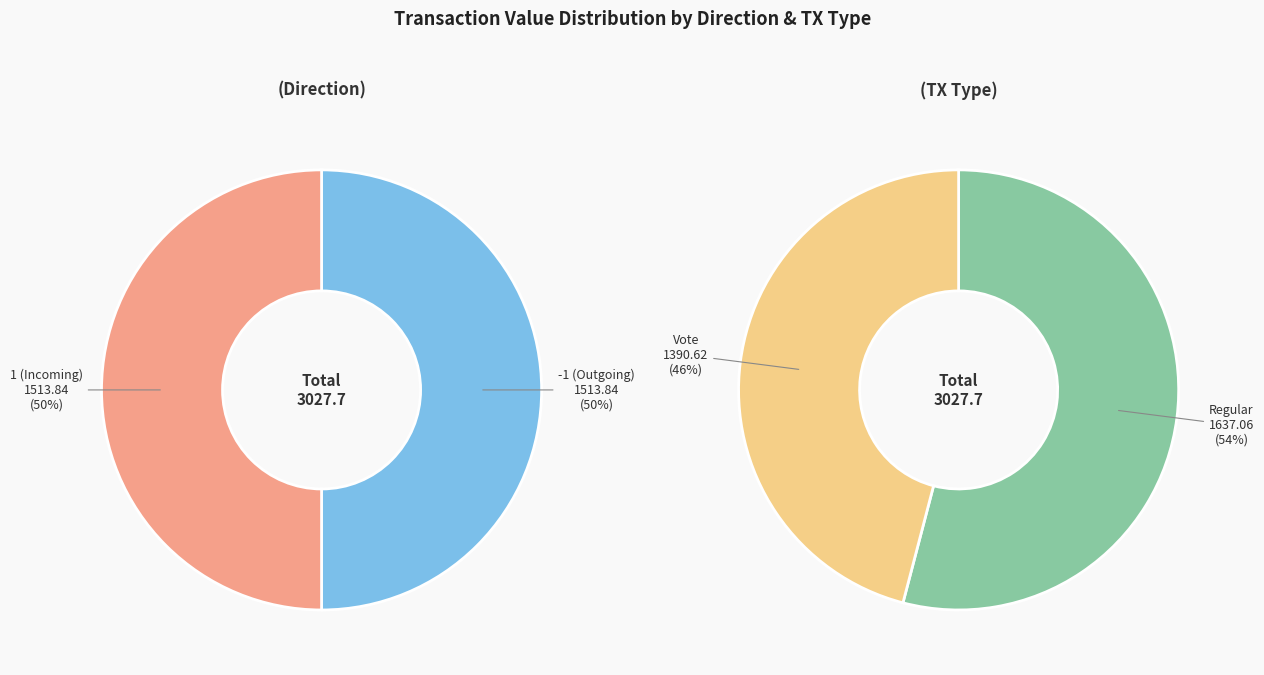

Which slice is the largest?

Regular